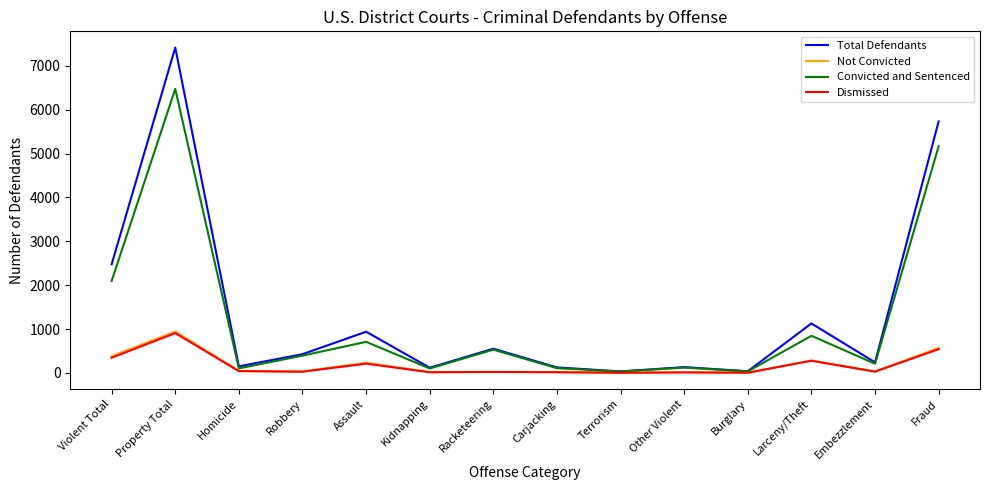

Which series has the widest spread of values?

Total Defendants